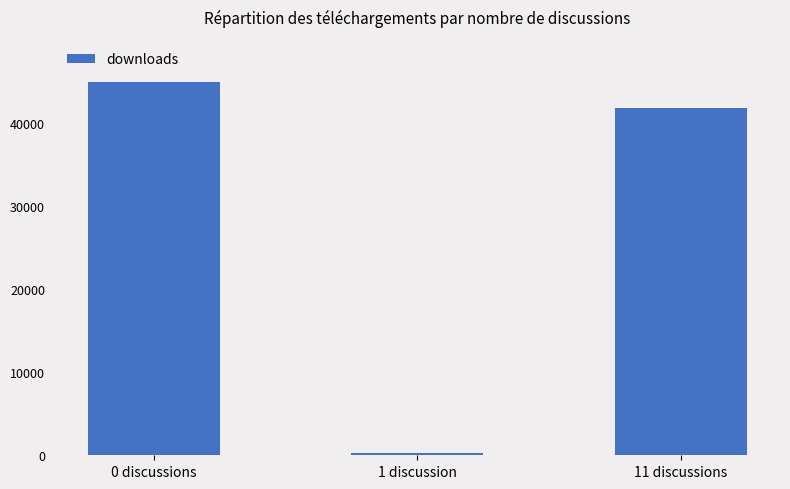

Reading right to left, what are all the values shown in this chart?

11 discussions=41747	1 discussion=230	0 discussions=44969